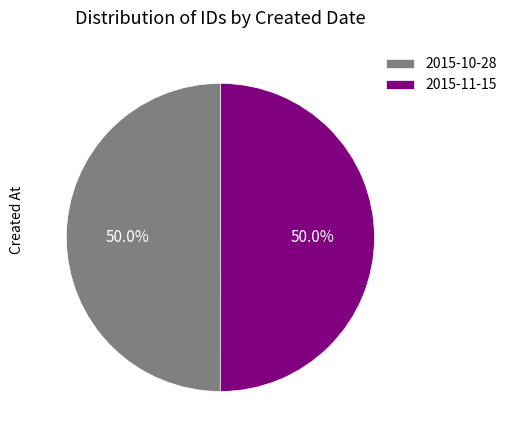

Approximately how many times larger is the value at 2015-10-28 compared to 2015-11-15?

1.0